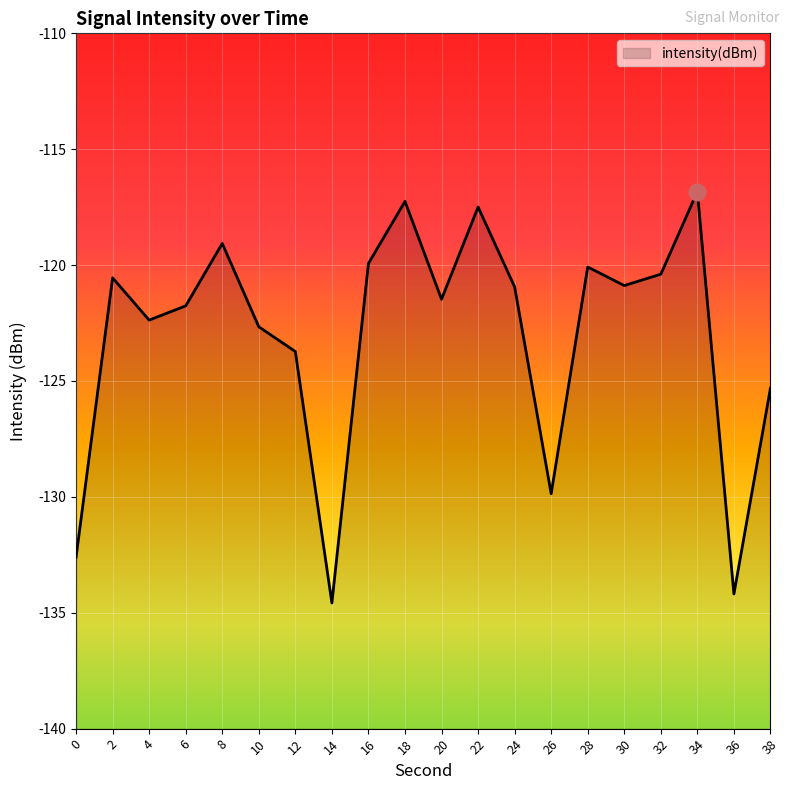

Rank the categories by value from highest to lowest.

34, 18, 22, 8, 16, 28, 32, 2, 30, 24, 20, 6, 4, 10, 12, 38, 26, 0, 36, 14